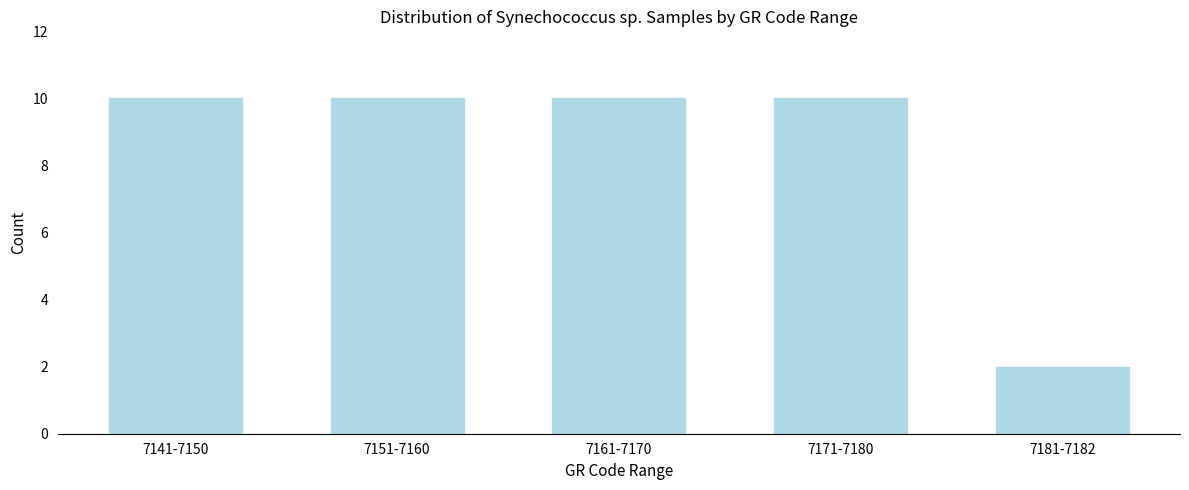

Reading left to right, what are all the values shown in this chart?

7141-7150=10	7151-7160=10	7161-7170=10	7171-7180=10	7181-7182=2